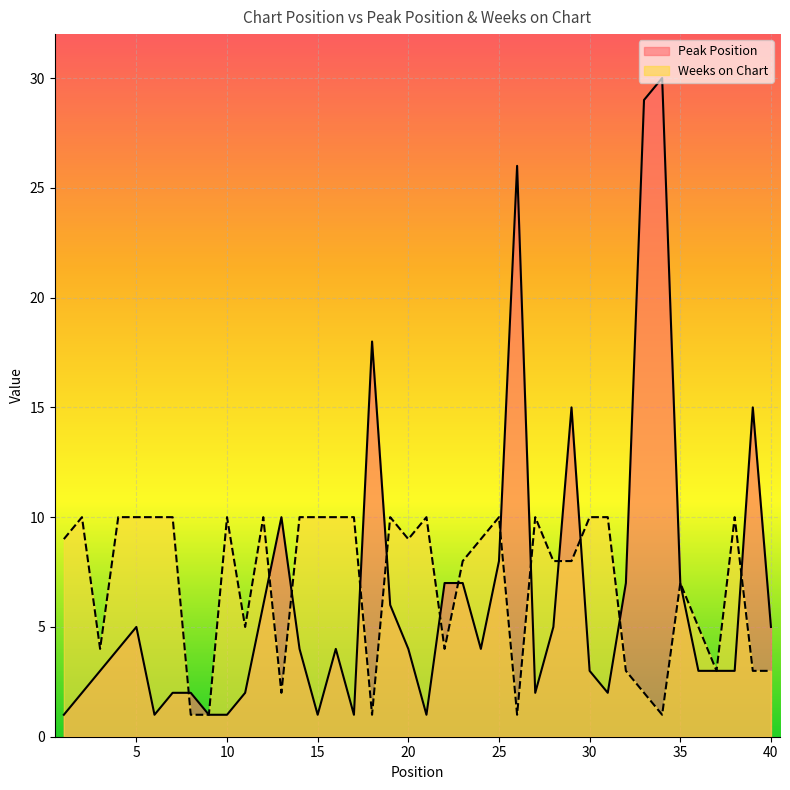

How many values in the Peak Position series exceed 4?

17